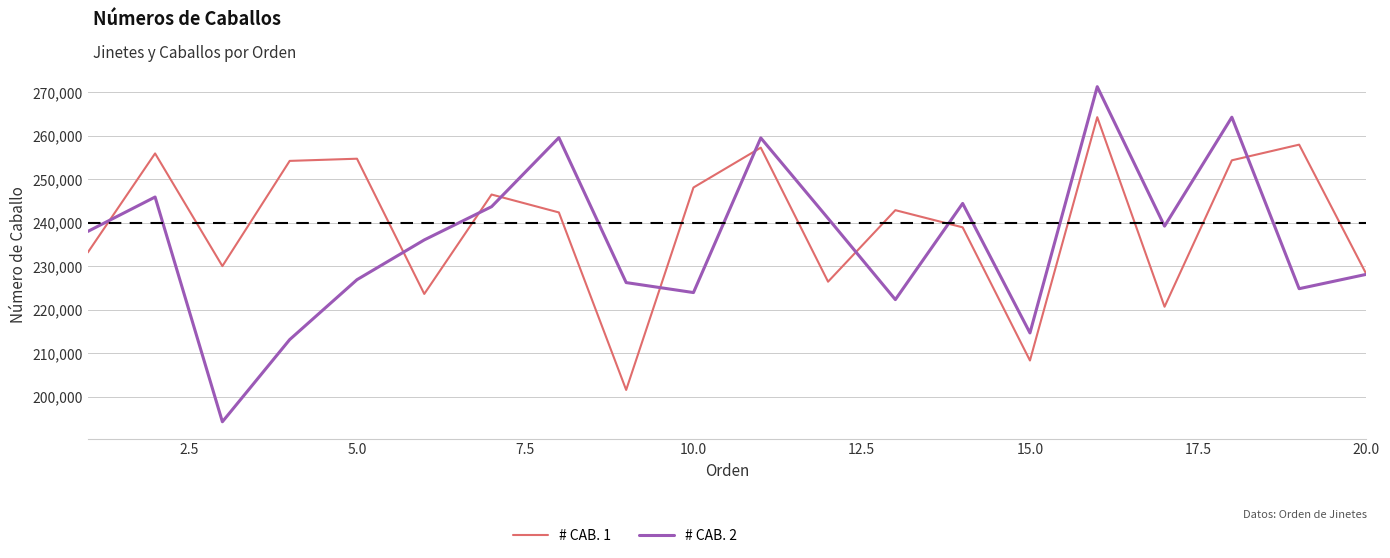

What is the lowest value of the # CAB. 2 series?

194305